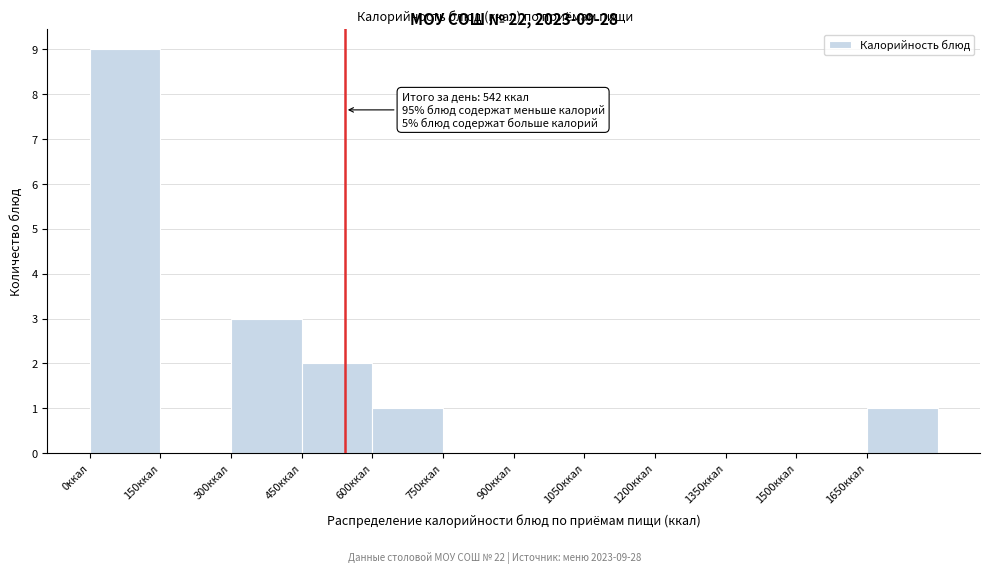

Which range on the x-axis has the tallest bar?

0 to 150